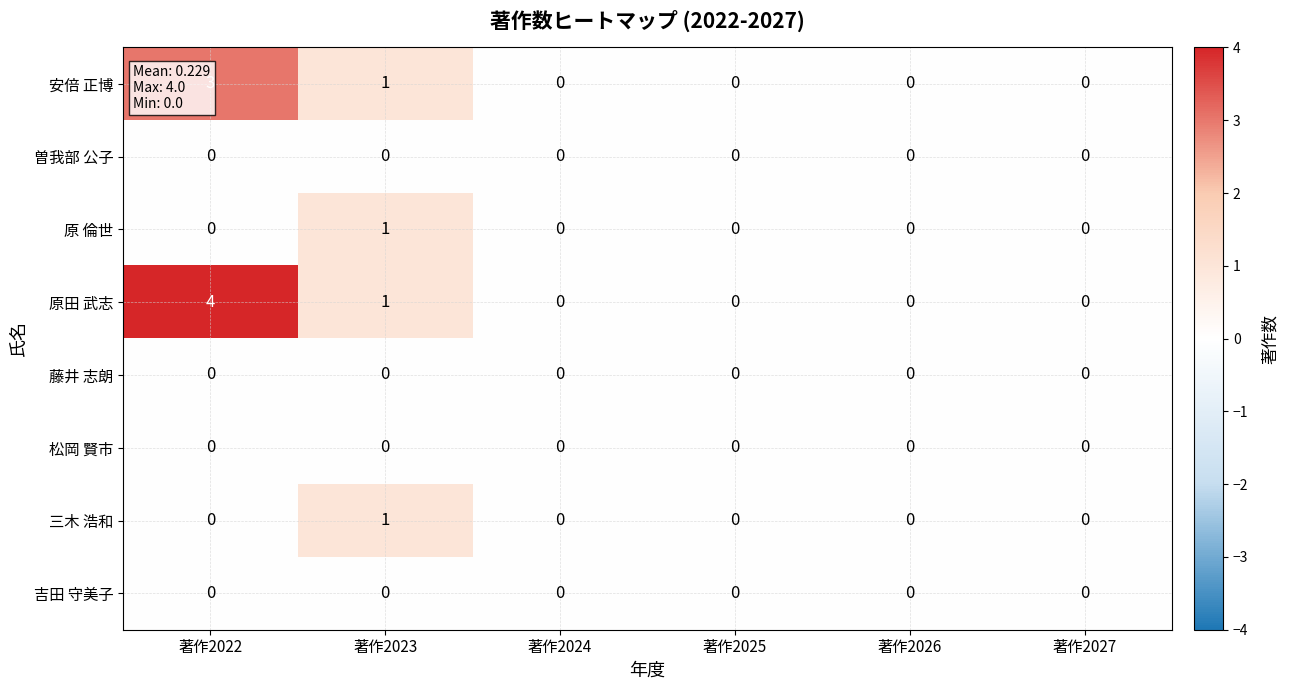

What is the sum of all 原田 武志 values?

5